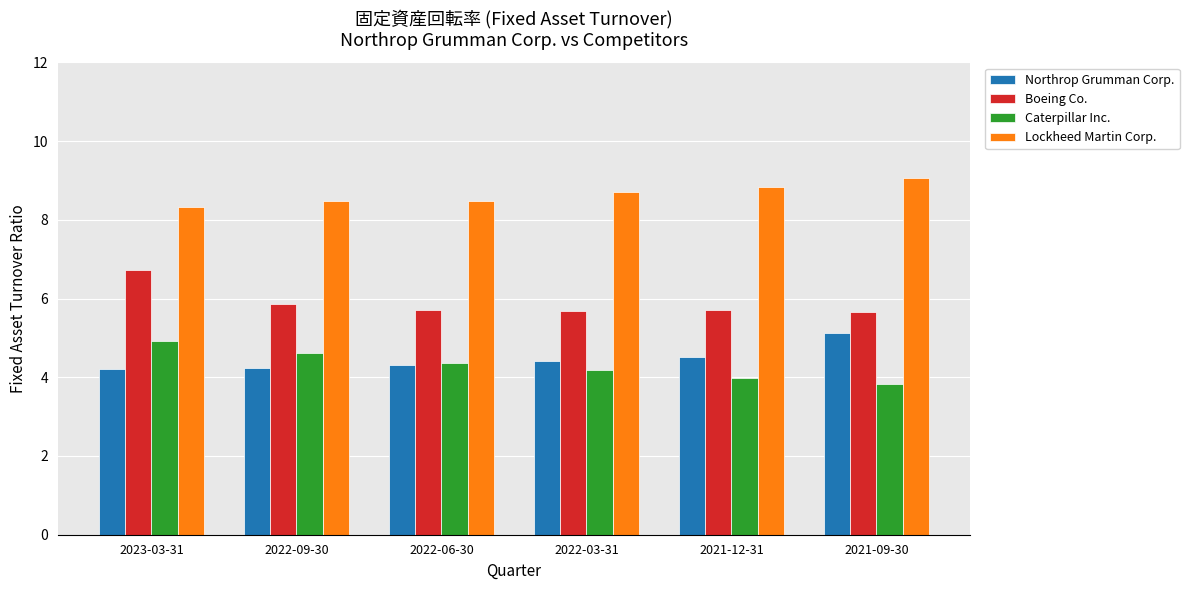

Which category has the lowest value in the Lockheed Martin Corp. series?

2023-03-31